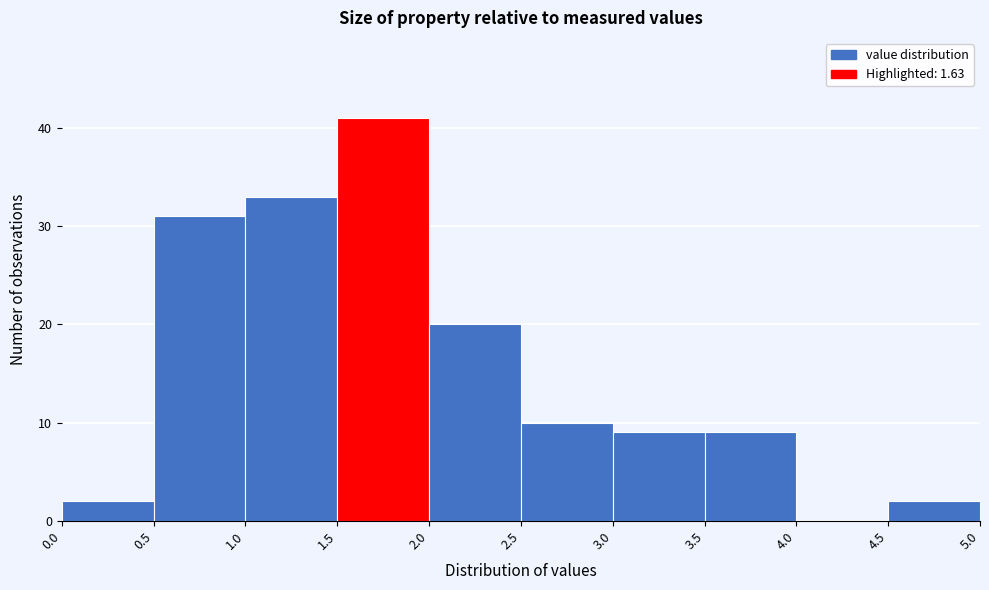

Reading left to right, list every bar in this chart as the range it spans on the x-axis followed by its height. The values are not printed on the chart, so give them approximately, as read against the axis.

0.0 to 0.5: 2
0.5 to 1.0: 31
1.0 to 1.5: 33
1.5 to 2.0: 41
2.0 to 2.5: 20
2.5 to 3.0: 10
3.0 to 3.5: 9
3.5 to 4.0: 9
4.0 to 4.5: 0
4.5 to 5.0: 2